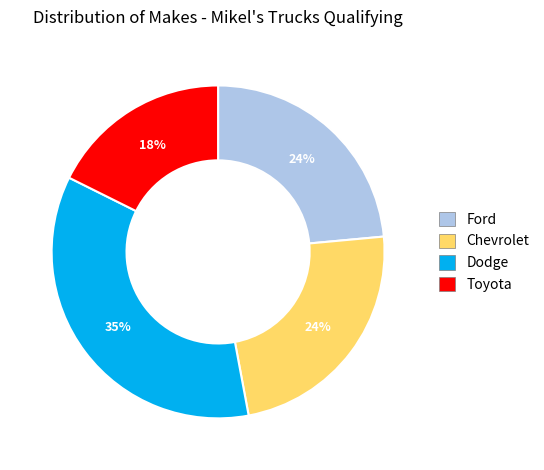

To the nearest percent, what is the average slice percentage?

25%